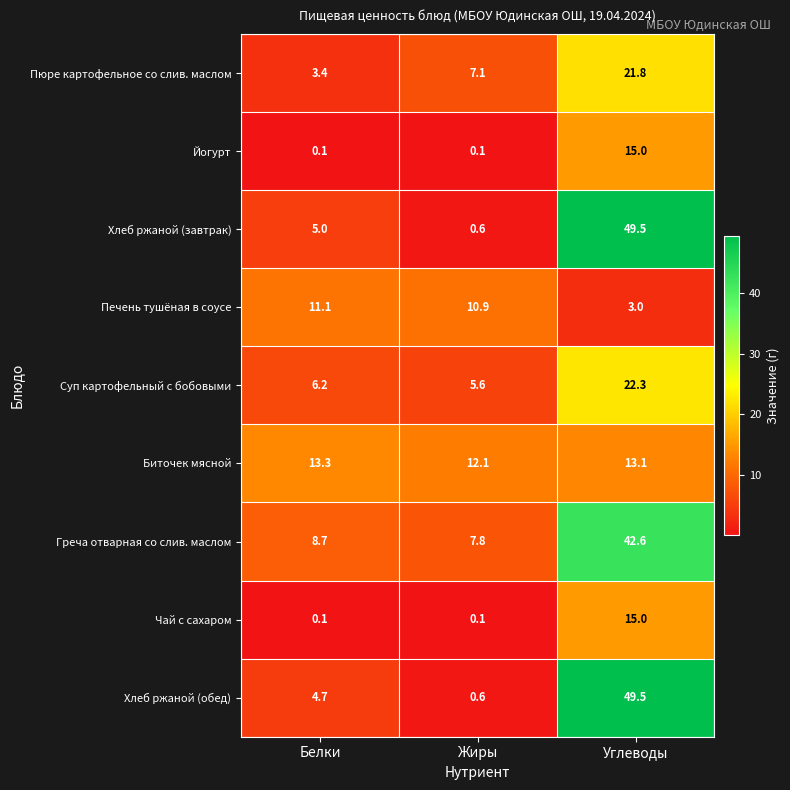

The Биточек мясной series shows 13.1 at Углеводы. True or false?

True